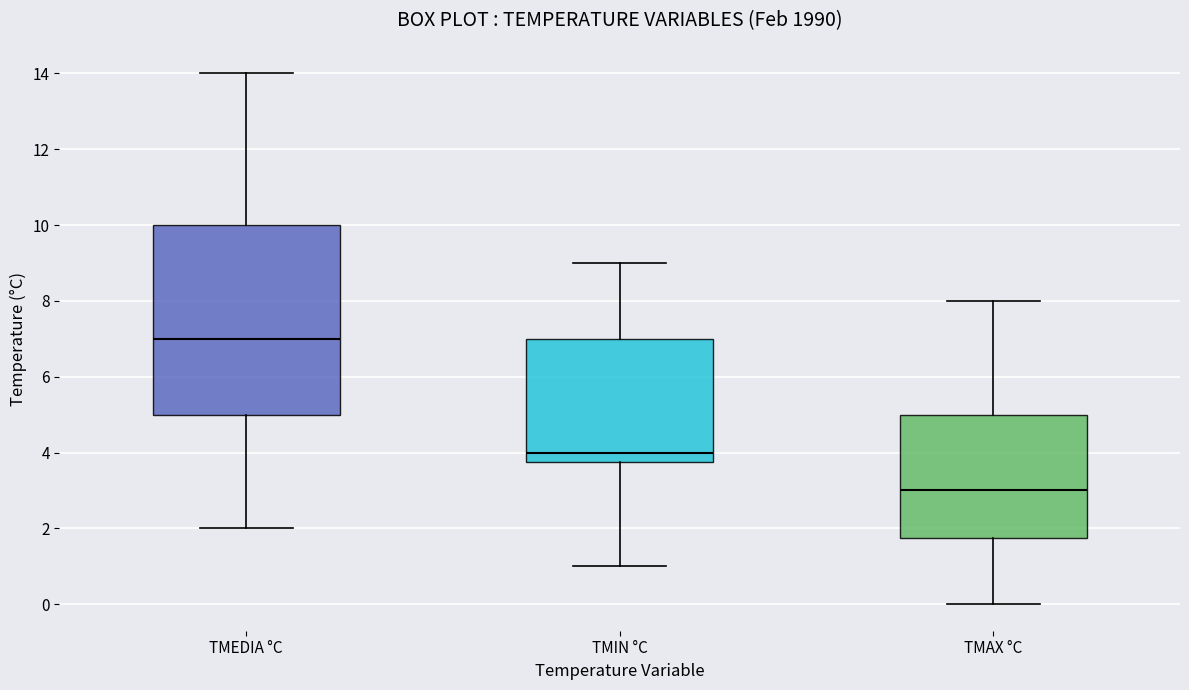

Reading left to right, transcribe this box plot: for each box, give where its median line is, the range the box spans, and where its two whiskers end, as read against the y-axis. The values are not printed on the chart, so give them approximately, as read against the axis.

TMEDIA °C: median 7.0, box 5.0 to 10.0, whiskers 2.0 to 14.0
TMIN °C: median 4.0, box 3.8 to 7.0, whiskers 1.0 to 9.0
TMAX °C: median 3.0, box 1.8 to 5.0, whiskers 0.0 to 8.0